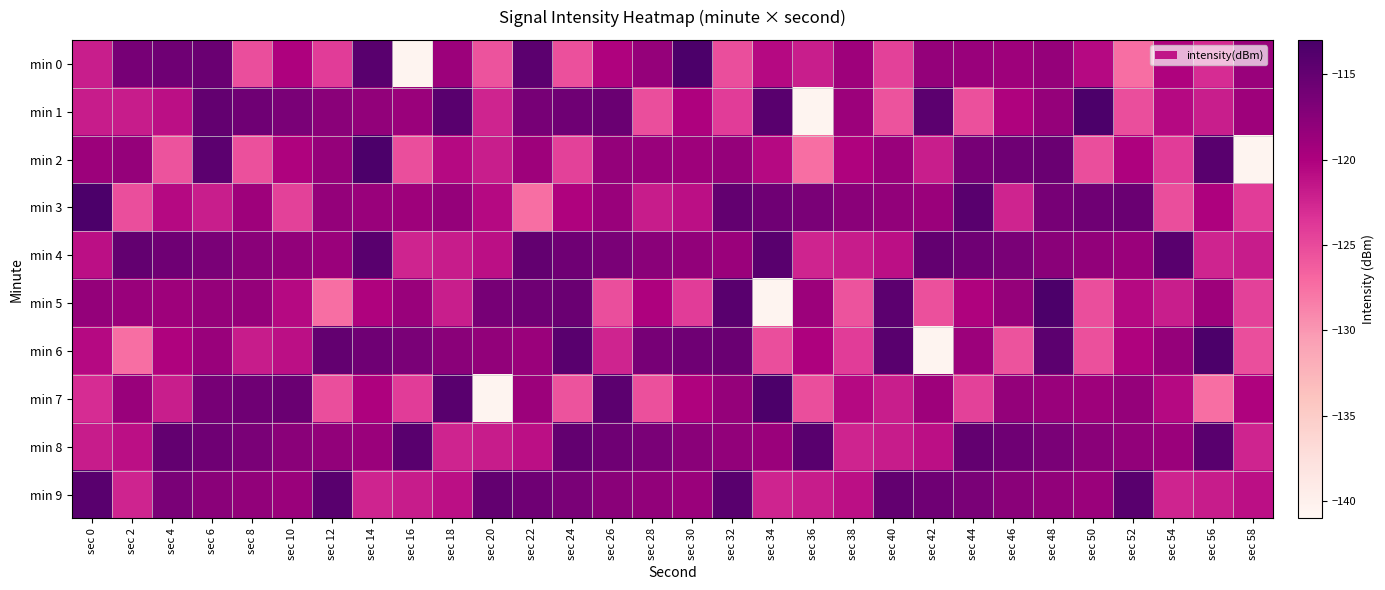

Reading left to right, what are all the values shown in this chart?

min 0: sec 0=-122.0	sec 2=-116.4	sec 4=-115.8	sec 6=-115.4	sec 8=-125.3	sec 10=-120.1	sec 12=-124.1	sec 14=-114.3	sec 16=-140.6	sec 18=-118.9	sec 20=-125.6	sec 22=-114.5	sec 24=-125.4	sec 26=-120.1	sec 28=-118.4	sec 30=-113.3	sec 32=-125.3	sec 34=-120.6	sec 36=-122.0	sec 38=-119.0	sec 40=-124.4	sec 42=-118.3	sec 44=-118.7	sec 46=-119.0	sec 48=-118.4	sec 50=-120.6	sec 52=-127.4	sec 54=-120.1	sec 56=-123.0	sec 58=-118.6
min 1: sec 0=-121.9	sec 2=-121.9	sec 4=-121.1	sec 6=-114.9	sec 8=-115.8	sec 10=-116.5	sec 12=-117.7	sec 14=-118.1	sec 16=-118.7	sec 18=-114.3	sec 20=-122.5	sec 22=-116.4	sec 24=-115.8	sec 26=-115.4	sec 28=-125.3	sec 30=-120.1	sec 32=-124.1	sec 34=-114.3	sec 36=-140.6	sec 38=-118.9	sec 40=-125.6	sec 42=-114.5	sec 44=-125.4	sec 46=-120.1	sec 48=-118.4	sec 50=-113.3	sec 52=-125.3	sec 54=-120.6	sec 56=-122.0	sec 58=-119.0
min 2: sec 0=-118.9	sec 2=-118.4	sec 4=-125.6	sec 6=-114.5	sec 8=-125.4	sec 10=-120.1	sec 12=-118.4	sec 14=-113.3	sec 16=-125.3	sec 18=-120.6	sec 20=-122.0	sec 22=-119.0	sec 24=-124.4	sec 26=-118.3	sec 28=-118.7	sec 30=-119.0	sec 32=-118.4	sec 34=-120.6	sec 36=-127.4	sec 38=-120.1	sec 40=-118.6	sec 42=-122.0	sec 44=-116.4	sec 46=-115.8	sec 48=-115.4	sec 50=-125.3	sec 52=-120.1	sec 54=-124.1	sec 56=-114.3	sec 58=-140.6
min 3: sec 0=-113.3	sec 2=-125.3	sec 4=-120.6	sec 6=-122.0	sec 8=-119.0	sec 10=-124.4	sec 12=-118.3	sec 14=-118.7	sec 16=-119.0	sec 18=-118.4	sec 20=-120.6	sec 22=-127.4	sec 24=-120.1	sec 26=-118.6	sec 28=-121.9	sec 30=-121.1	sec 32=-114.9	sec 34=-115.8	sec 36=-116.5	sec 38=-117.7	sec 40=-118.1	sec 42=-118.7	sec 44=-114.3	sec 46=-122.5	sec 48=-116.4	sec 50=-115.8	sec 52=-115.4	sec 54=-125.3	sec 56=-120.1	sec 58=-124.1
min 4: sec 0=-121.1	sec 2=-114.9	sec 4=-115.8	sec 6=-116.5	sec 8=-117.7	sec 10=-118.1	sec 12=-118.7	sec 14=-114.3	sec 16=-122.5	sec 18=-121.9	sec 20=-121.1	sec 22=-114.9	sec 24=-115.8	sec 26=-116.5	sec 28=-117.7	sec 30=-118.1	sec 32=-118.7	sec 34=-114.3	sec 36=-122.5	sec 38=-121.9	sec 40=-121.1	sec 42=-114.9	sec 44=-115.8	sec 46=-116.5	sec 48=-117.7	sec 50=-118.1	sec 52=-118.7	sec 54=-114.3	sec 56=-122.5	sec 58=-121.9
min 5: sec 0=-118.3	sec 2=-118.7	sec 4=-119.0	sec 6=-118.4	sec 8=-118.4	sec 10=-120.6	sec 12=-127.4	sec 14=-120.1	sec 16=-118.6	sec 18=-122.0	sec 20=-116.4	sec 22=-115.8	sec 24=-115.4	sec 26=-125.3	sec 28=-120.1	sec 30=-124.1	sec 32=-114.3	sec 34=-140.6	sec 36=-118.9	sec 38=-125.6	sec 40=-114.5	sec 42=-125.4	sec 44=-120.1	sec 46=-118.4	sec 48=-113.3	sec 50=-125.3	sec 52=-120.6	sec 54=-122.0	sec 56=-119.0	sec 58=-124.4
min 6: sec 0=-120.6	sec 2=-127.4	sec 4=-120.1	sec 6=-118.6	sec 8=-121.9	sec 10=-121.1	sec 12=-114.9	sec 14=-115.8	sec 16=-116.5	sec 18=-117.7	sec 20=-118.1	sec 22=-118.7	sec 24=-114.3	sec 26=-122.5	sec 28=-116.4	sec 30=-115.8	sec 32=-115.4	sec 34=-125.3	sec 36=-120.1	sec 38=-124.1	sec 40=-114.3	sec 42=-140.6	sec 44=-118.9	sec 46=-125.6	sec 48=-114.5	sec 50=-125.4	sec 52=-120.1	sec 54=-118.4	sec 56=-113.3	sec 58=-125.3
min 7: sec 0=-123.0	sec 2=-118.6	sec 4=-122.0	sec 6=-116.4	sec 8=-115.8	sec 10=-115.4	sec 12=-125.3	sec 14=-120.1	sec 16=-124.1	sec 18=-114.3	sec 20=-140.6	sec 22=-118.9	sec 24=-125.6	sec 26=-114.5	sec 28=-125.4	sec 30=-120.1	sec 32=-118.4	sec 34=-113.3	sec 36=-125.3	sec 38=-120.6	sec 40=-122.0	sec 42=-119.0	sec 44=-124.4	sec 46=-118.3	sec 48=-118.7	sec 50=-119.0	sec 52=-118.4	sec 54=-120.6	sec 56=-127.4	sec 58=-120.1
min 8: sec 0=-121.9	sec 2=-121.1	sec 4=-114.9	sec 6=-115.8	sec 8=-116.5	sec 10=-117.7	sec 12=-118.1	sec 14=-118.7	sec 16=-114.3	sec 18=-122.5	sec 20=-121.9	sec 22=-121.1	sec 24=-114.9	sec 26=-115.8	sec 28=-116.5	sec 30=-117.7	sec 32=-118.1	sec 34=-118.7	sec 36=-114.3	sec 38=-122.5	sec 40=-121.9	sec 42=-121.1	sec 44=-114.9	sec 46=-115.8	sec 48=-116.5	sec 50=-117.7	sec 52=-118.1	sec 54=-118.7	sec 56=-114.3	sec 58=-122.5
min 9: sec 0=-114.3	sec 2=-122.5	sec 4=-116.5	sec 6=-117.7	sec 8=-118.1	sec 10=-118.7	sec 12=-114.3	sec 14=-122.5	sec 16=-121.9	sec 18=-121.1	sec 20=-114.9	sec 22=-115.8	sec 24=-116.5	sec 26=-117.7	sec 28=-118.1	sec 30=-118.7	sec 32=-114.3	sec 34=-122.5	sec 36=-121.9	sec 38=-121.1	sec 40=-114.9	sec 42=-115.8	sec 44=-116.5	sec 46=-117.7	sec 48=-118.1	sec 50=-118.7	sec 52=-114.3	sec 54=-122.5	sec 56=-121.9	sec 58=-121.1